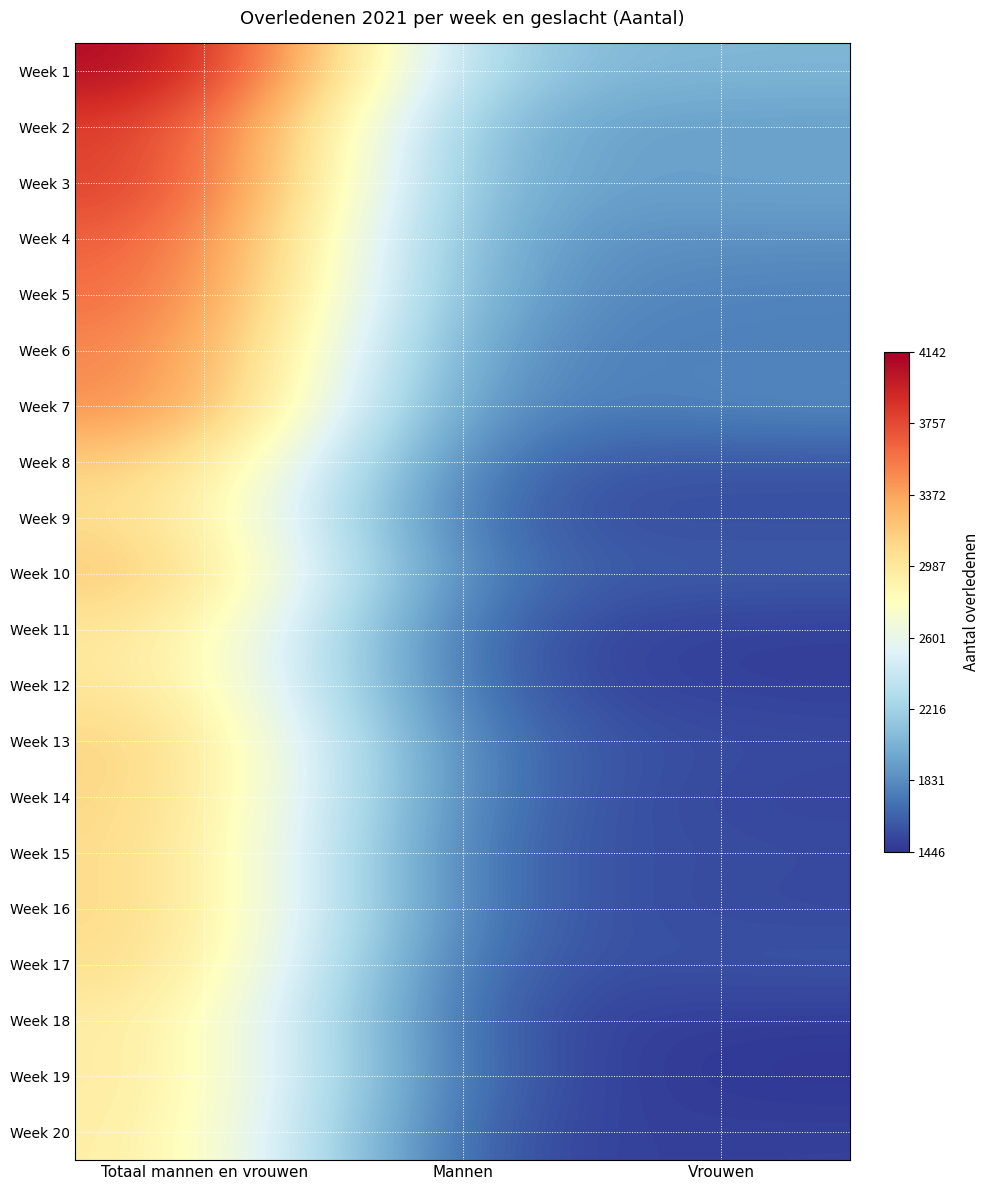

Which series has the widest spread of values?

Week 1